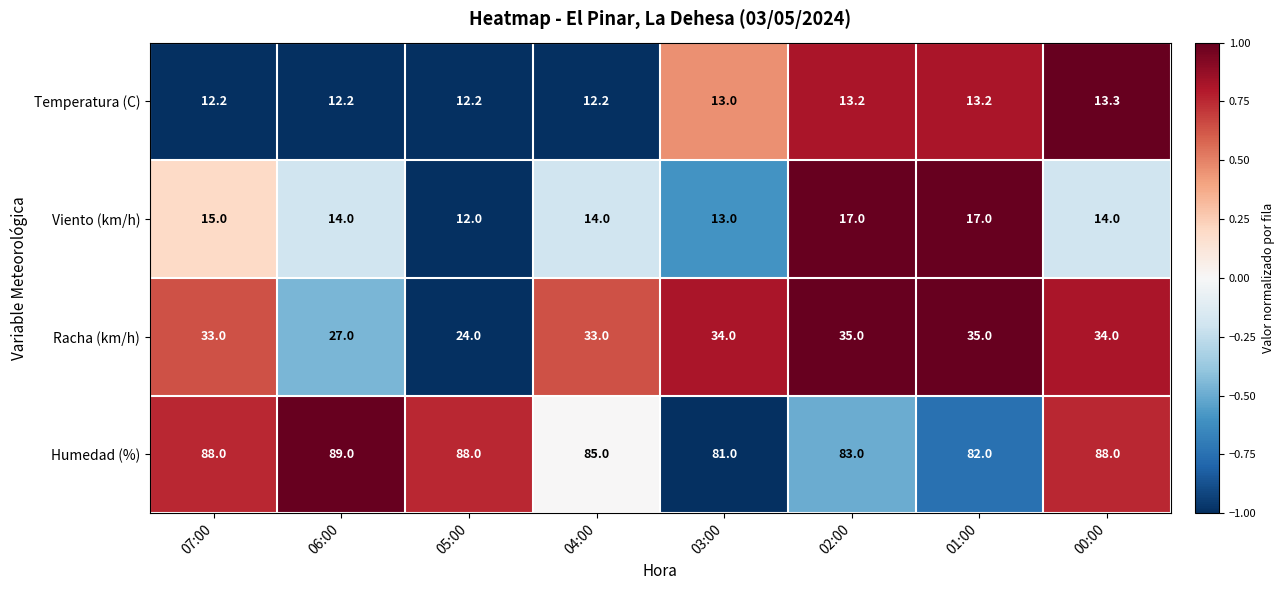

Between 07:00 and 04:00, which series saw the biggest shift?

Humedad (%)